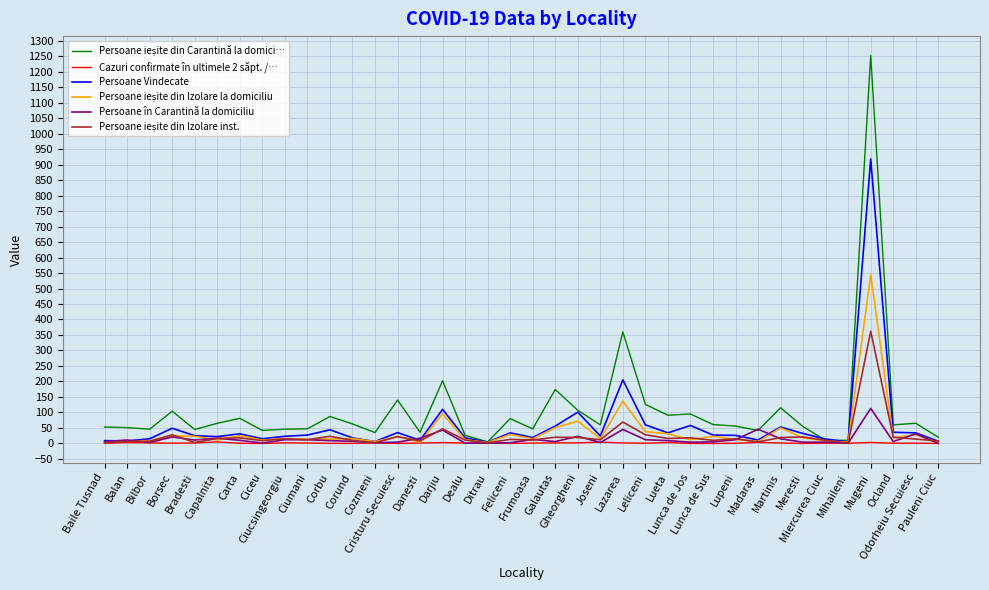

What is the maximum value shown in the chart?

1252.0